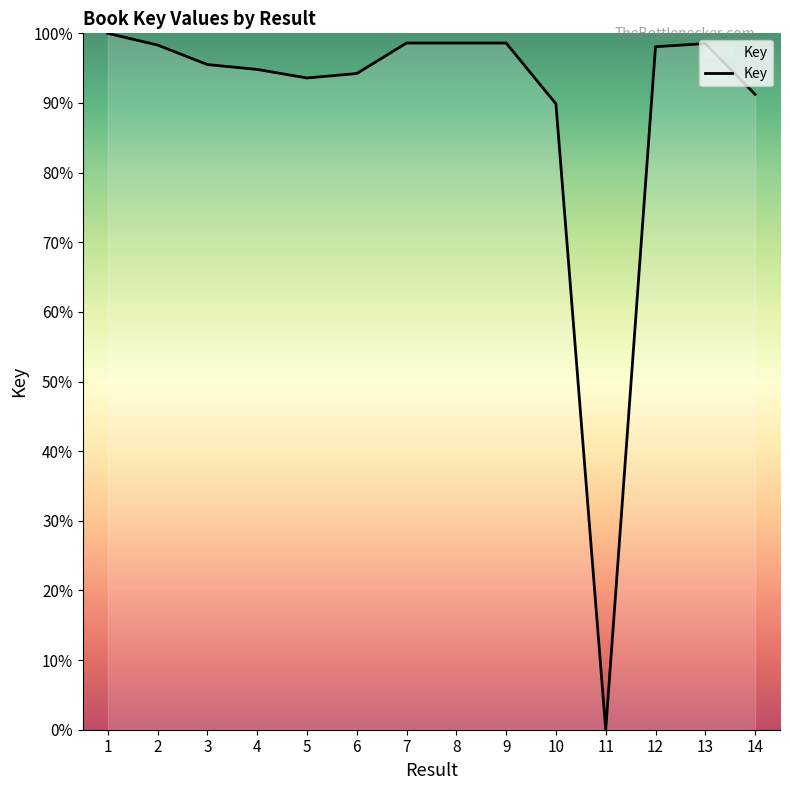

What is the difference between the second highest and minimum values?

98.6